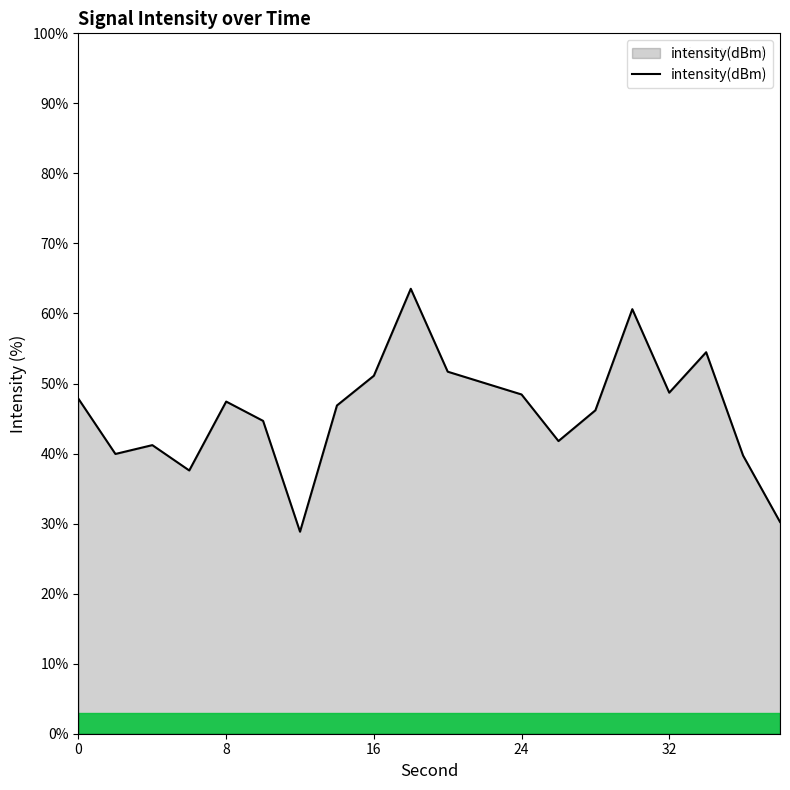

What is the smallest value displayed?

28.8